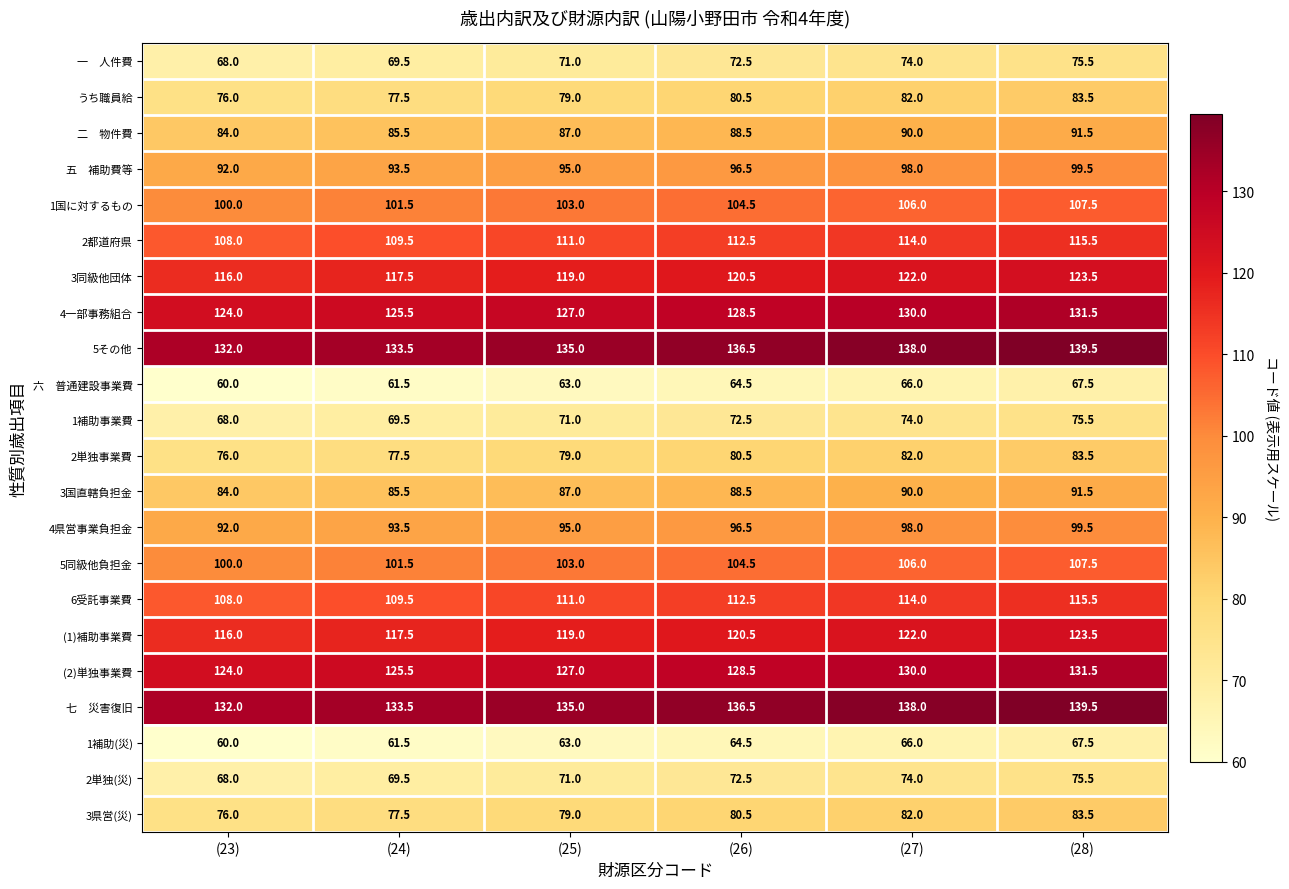

How many categories are shown in the chart?

6